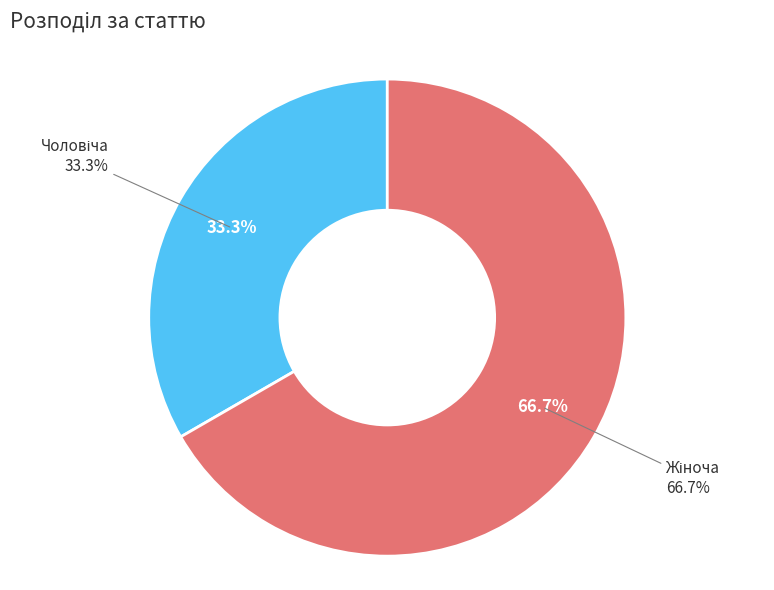

What percentage is the Жіноча slice, to the nearest percent?

67%